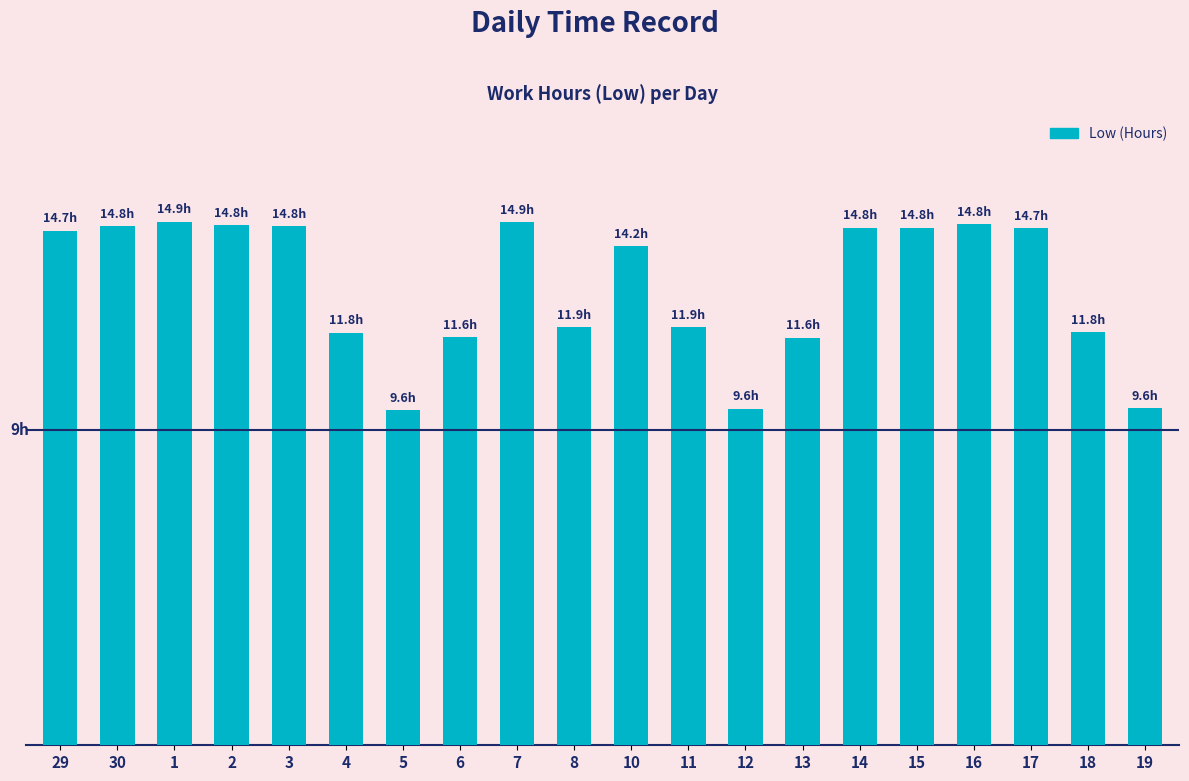

What is the sum of the values at 30 and 16?

29.6